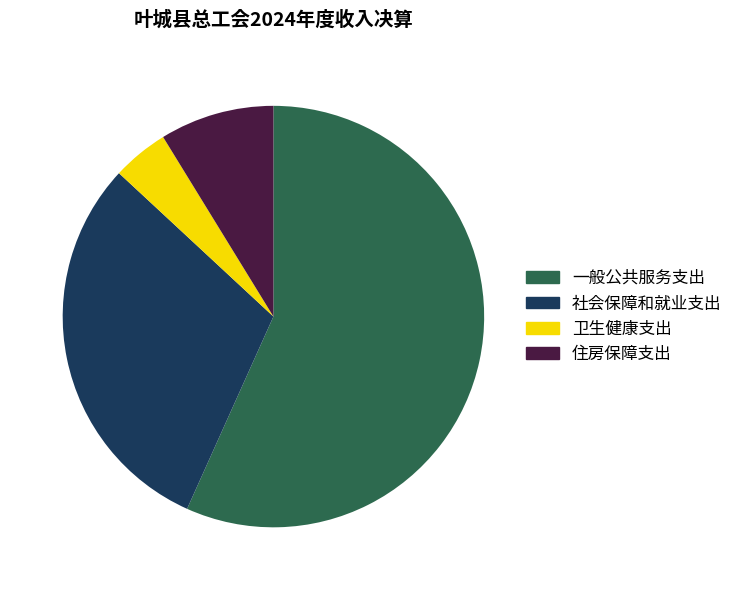

Rank the categories by value from lowest to highest.

卫生健康支出, 住房保障支出, 社会保障和就业支出, 一般公共服务支出